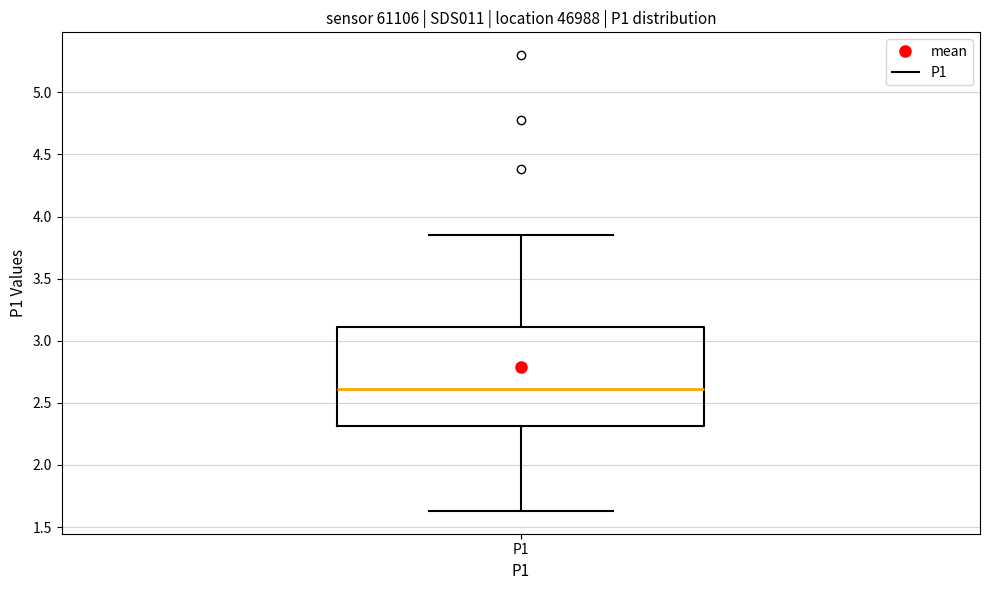

Transcribe this box plot: give where the median line is, the range the box spans, and where the two whiskers end, as read against the y-axis. The values are not printed on the chart, so give them approximately, as read against the axis.

median 2.60, box 2.30 to 3.10, whiskers 1.65 to 3.85